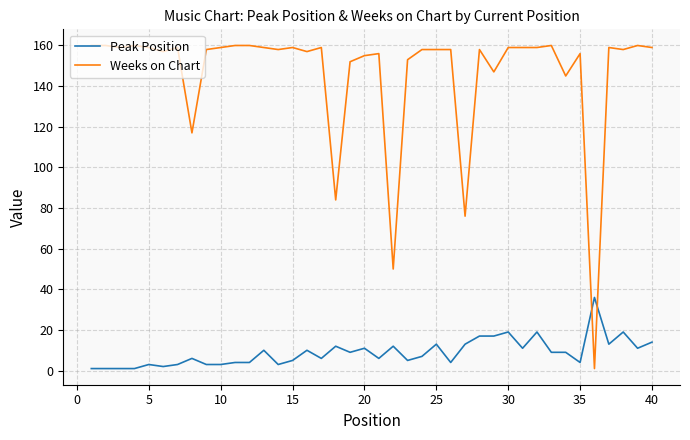

What is the difference between the second highest and minimum values in the Peak Position series?

18